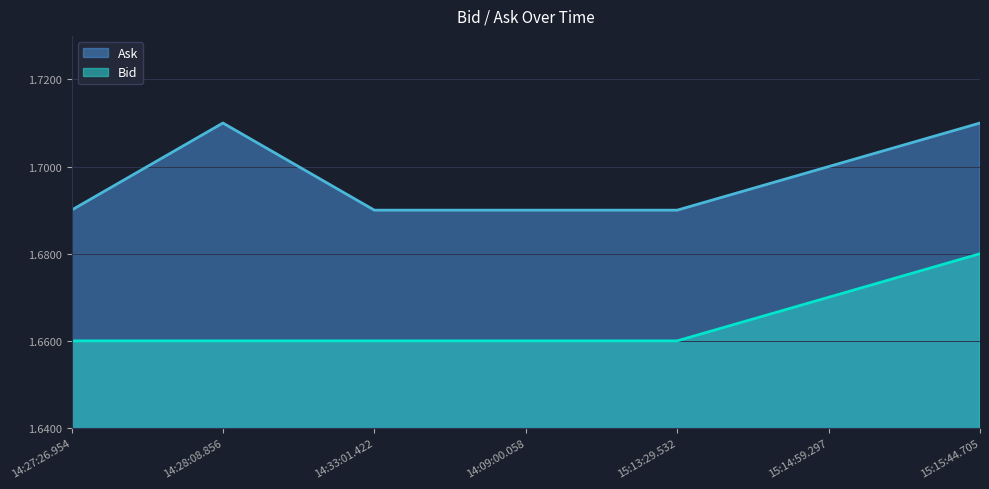

Reading left to right, extract all data points from this chart.

Bid: 14:27:26.954=1.7	14:28:08.856=1.7	14:33:01.422=1.7	14:09:00.058=1.7	15:13:29.532=1.7	15:14:59.297=1.7	15:15:44.705=1.7
Ask: 14:27:26.954=1.7	14:28:08.856=1.7	14:33:01.422=1.7	14:09:00.058=1.7	15:13:29.532=1.7	15:14:59.297=1.7	15:15:44.705=1.7